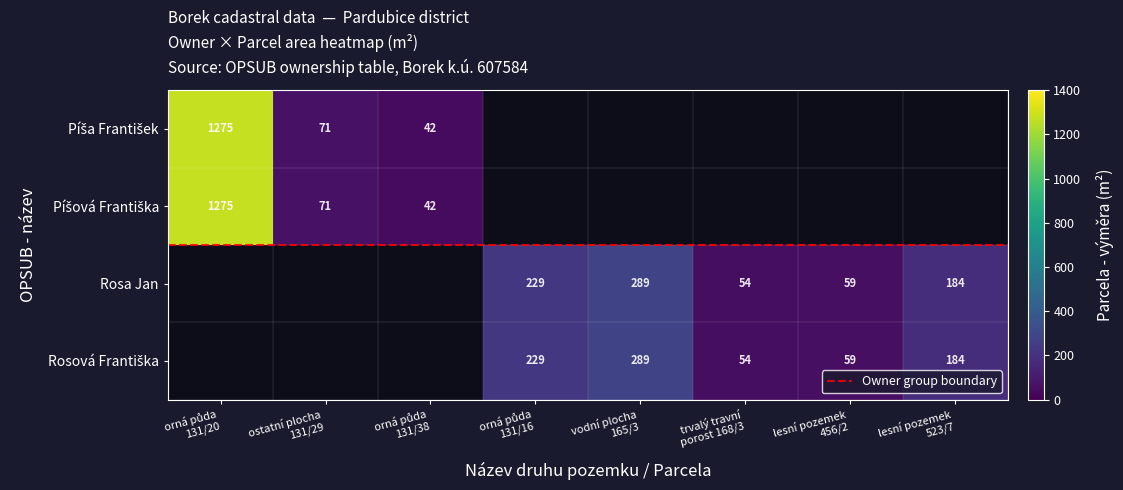

What is the highest value of the Píšová Františka series?

1275